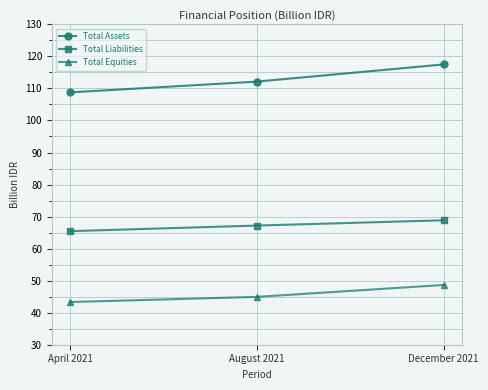

Reading right to left, extract all data points from this chart.

Total Assets: December 2021=117.5	August 2021=112.1	April 2021=108.8
Total Liabilities: December 2021=68.8	August 2021=67.2	April 2021=65.4
Total Equities: December 2021=48.7	August 2021=44.9	April 2021=43.3